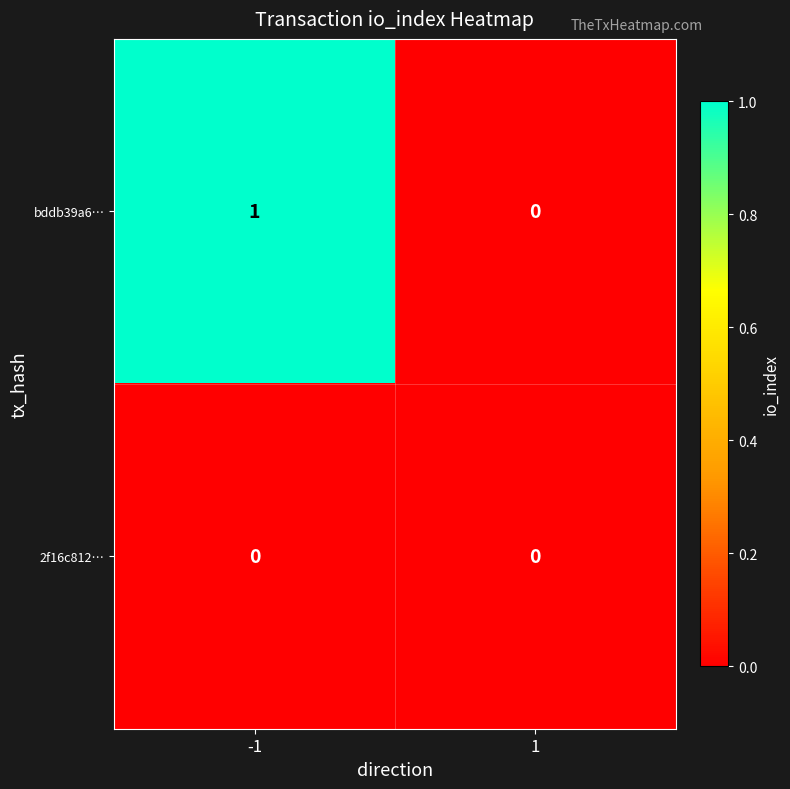

Rank the series by their average value, from highest to lowest.

bddb39a6…, 2f16c812…